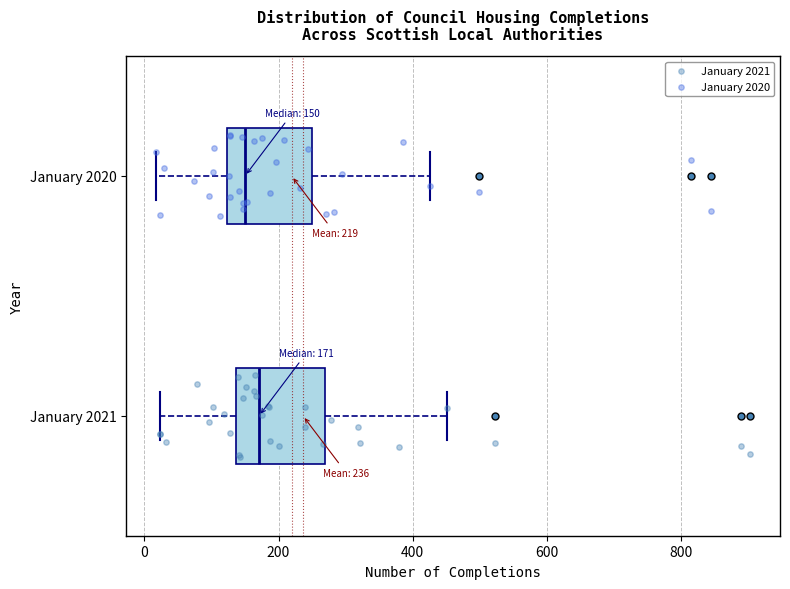

Which box has the furthest to the left median line?

January 2020